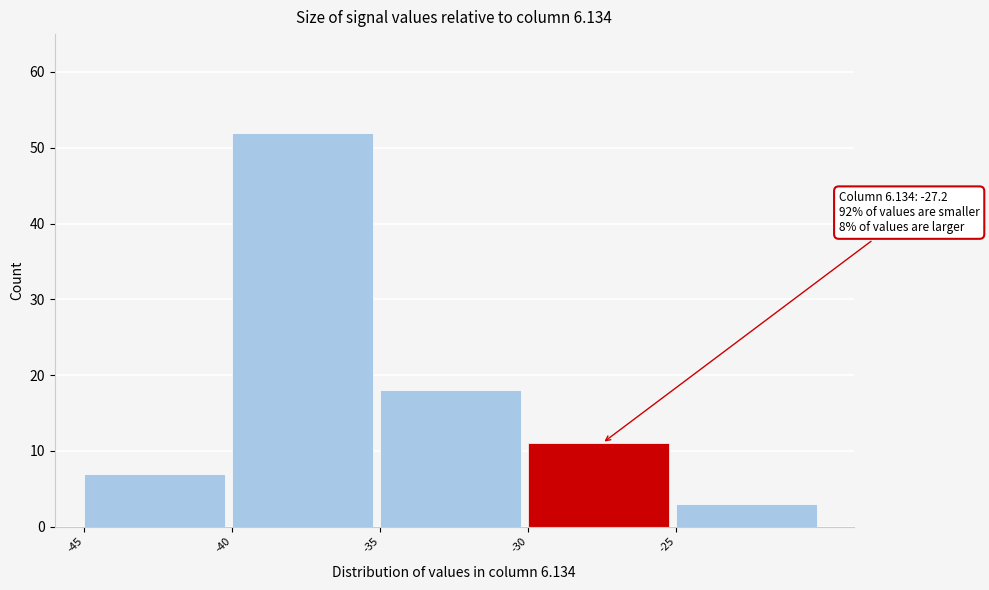

Over which range of the x-axis is the bar tallest?

-40 to -35